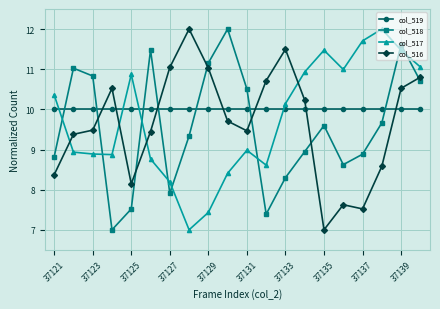

What are all the series names shown in the legend?

col_519, col_518, col_517, col_516